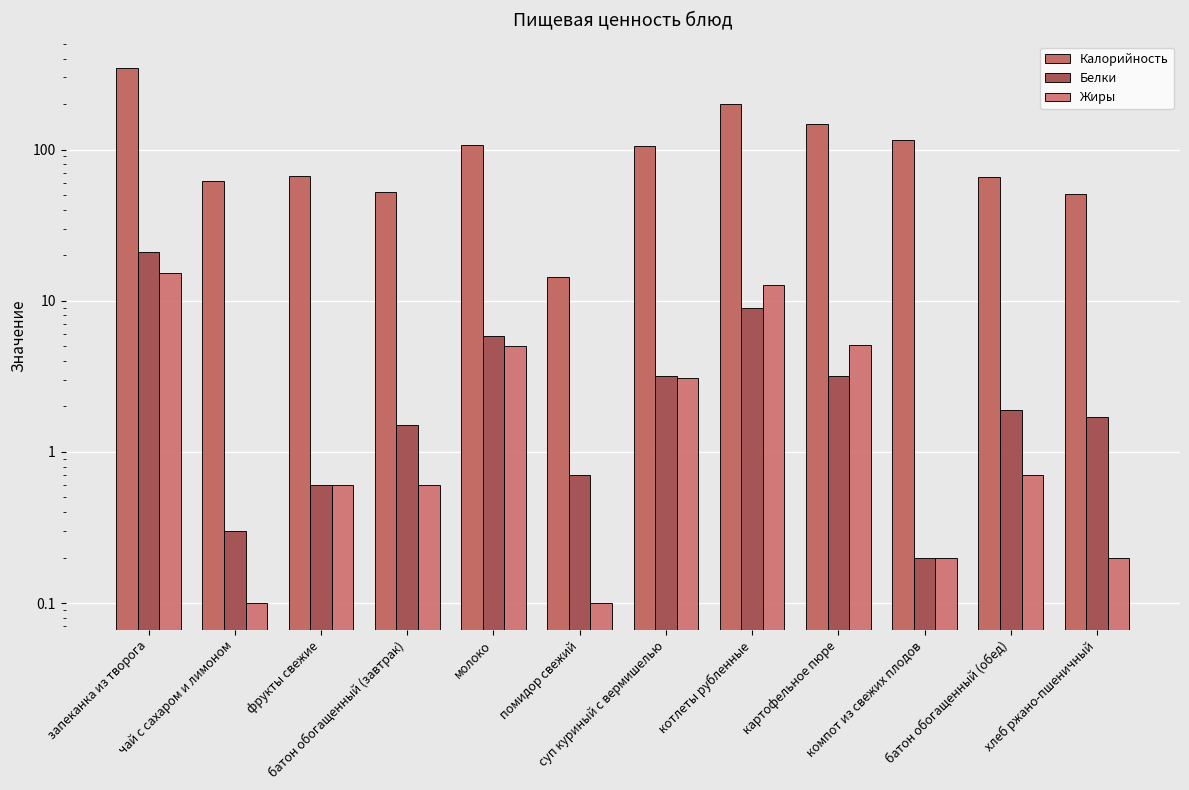

What is the lowest value of the Калорийность series?

14.4